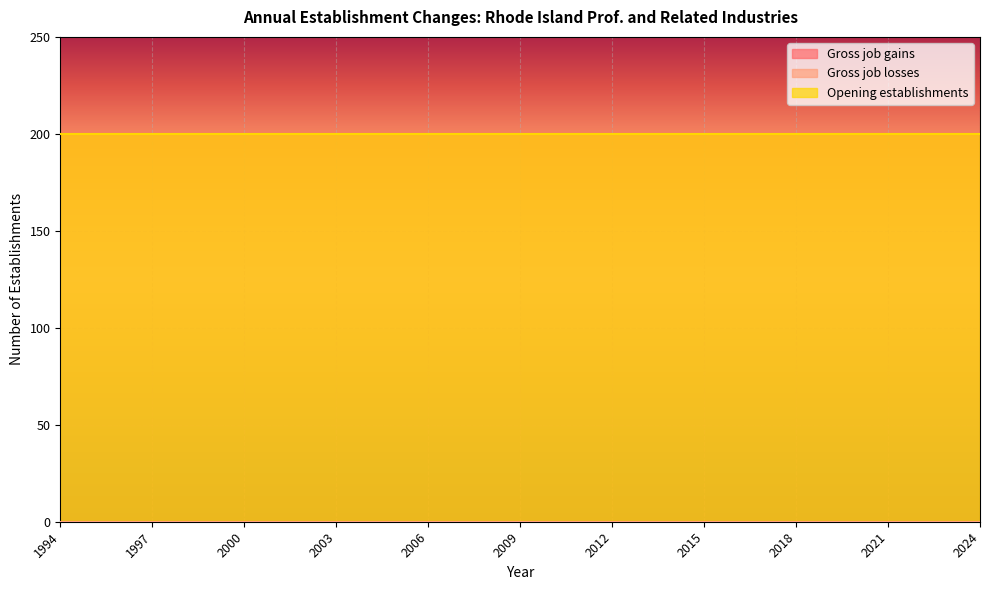

What is the value of the Gross job gains point at the 25th from the left?

200